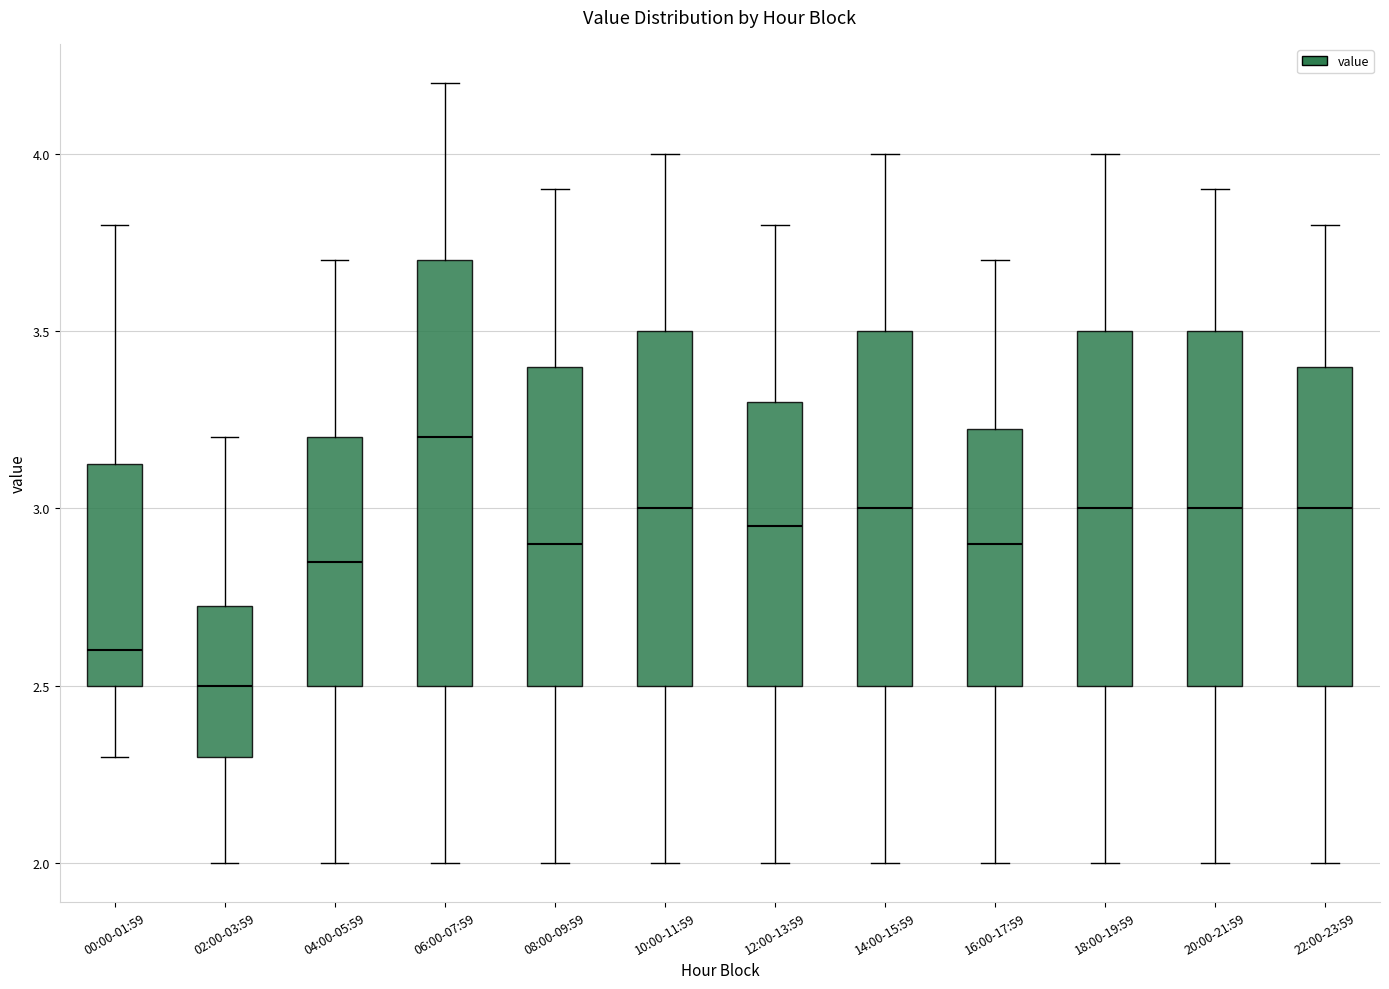

Which box has the highest median line?

06:00-07:59